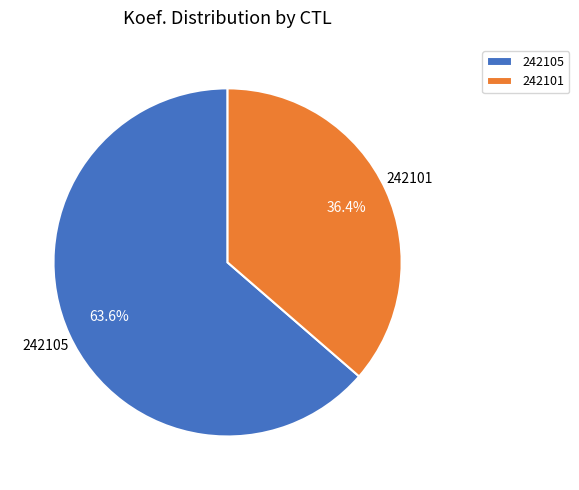

What is the largest slice in the pie chart?

242105